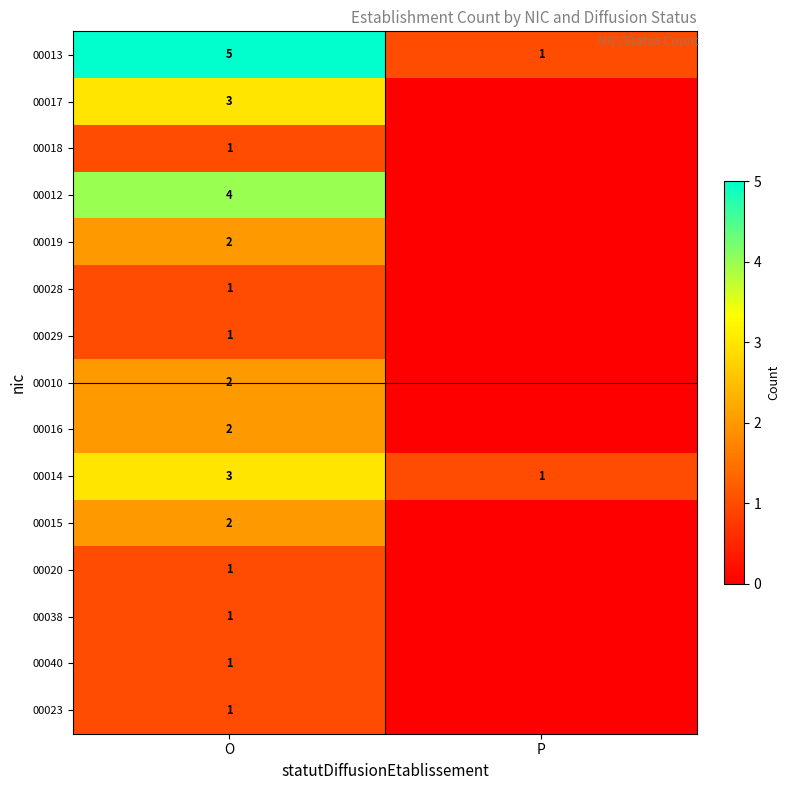

Is the value of 00040 at O greater than the value of 00012 at O?

No